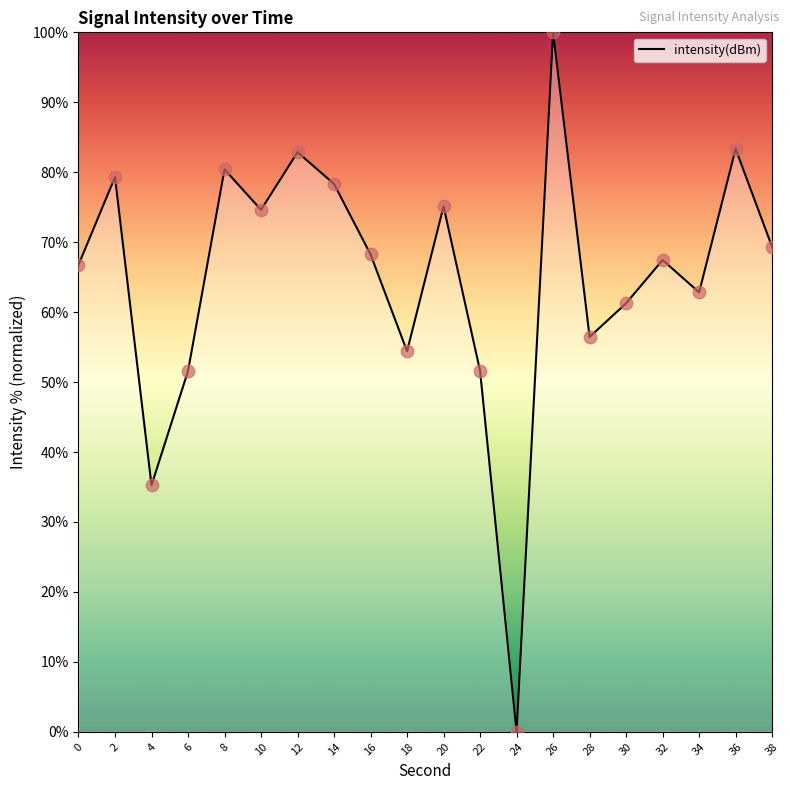

Which has a higher value, 20 or 6?

20